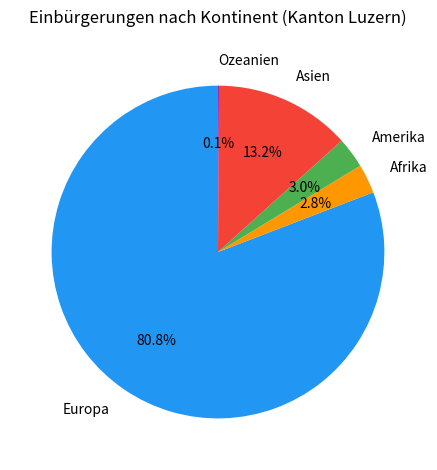

Do Asien and Afrika together represent more than half of the pie?

No